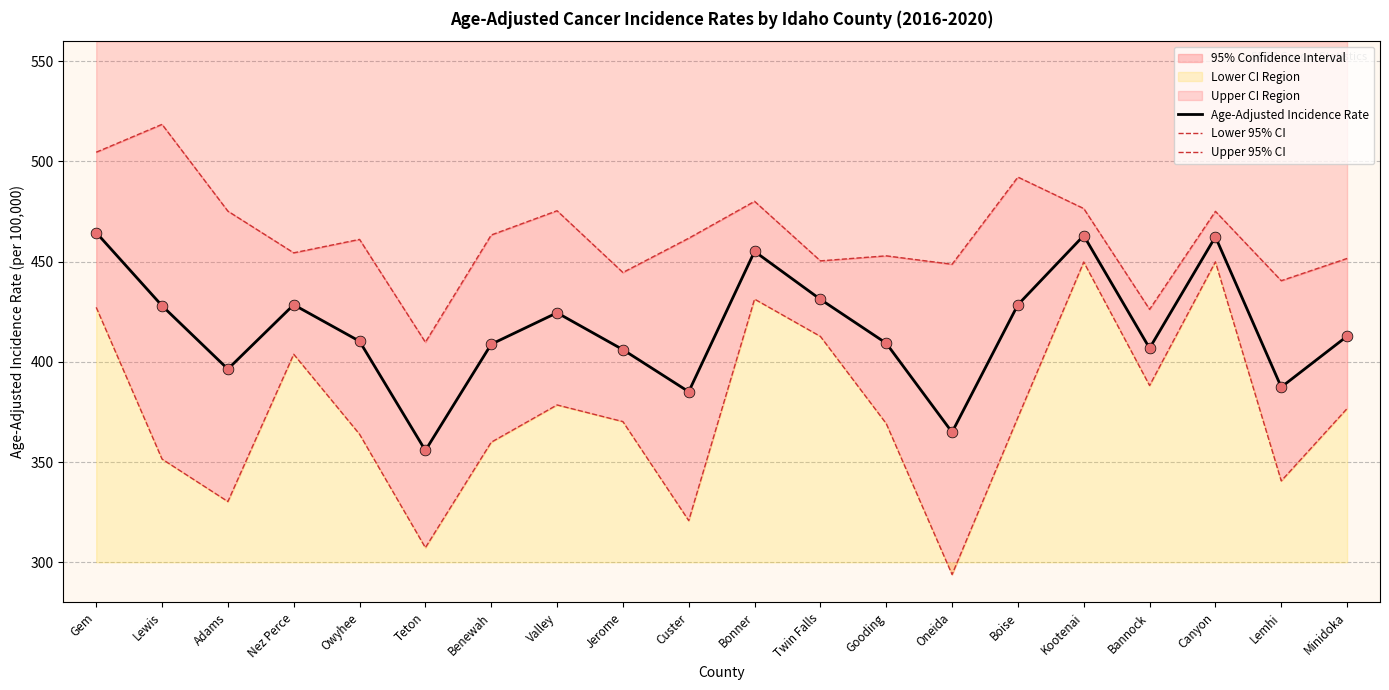

Which series has the largest total across all categories?

Upper 95% CI